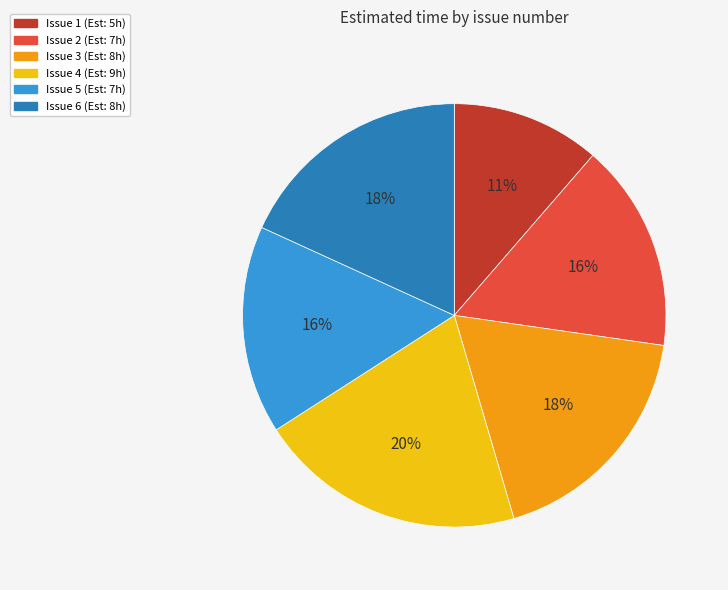

To the nearest percent, what is the average slice percentage?

17%